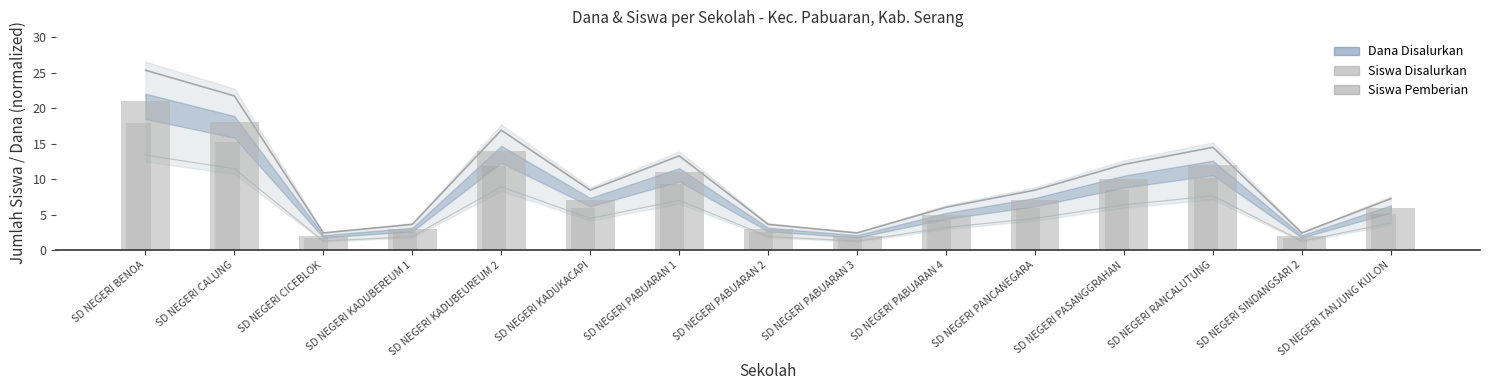

What is the label of the 15th bar from the left?

SD NEGERI TANJUNG KULON